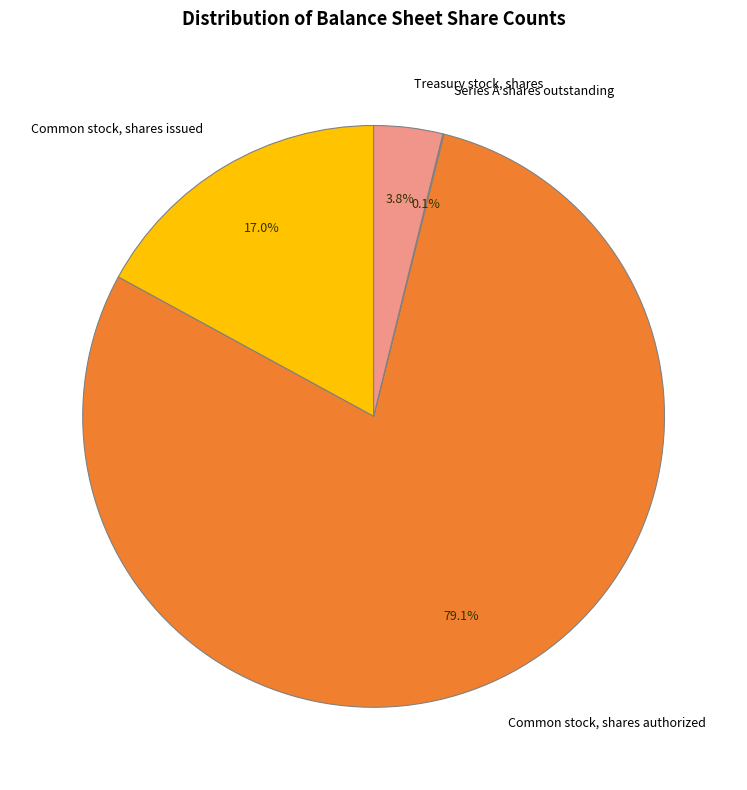

What percentage do Common stock, shares issued and Common stock, shares authorized together represent?

96.1%